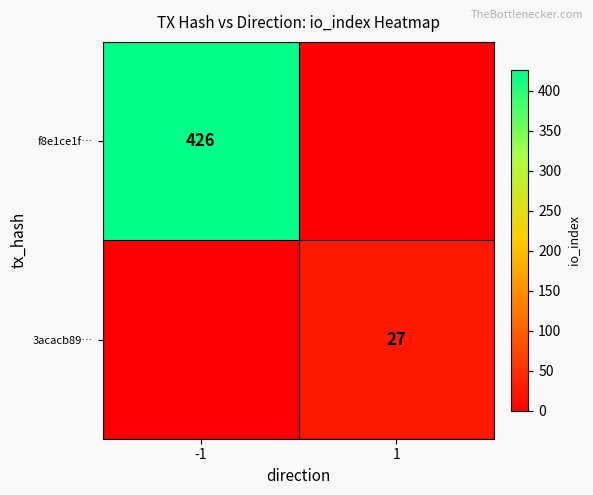

Is it true that f8e1ce1f… equals 426 at -1?

True